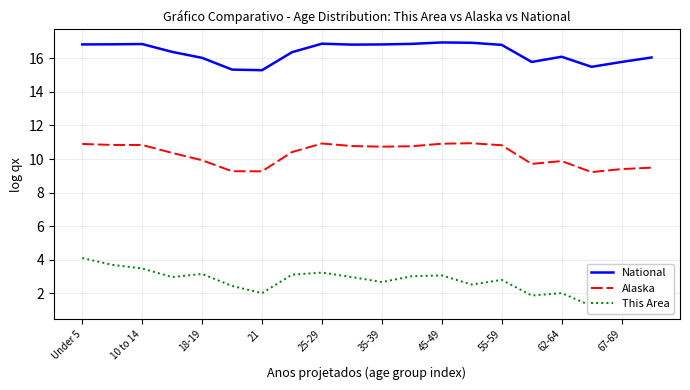

What is the sum of all This Area values?

54.1